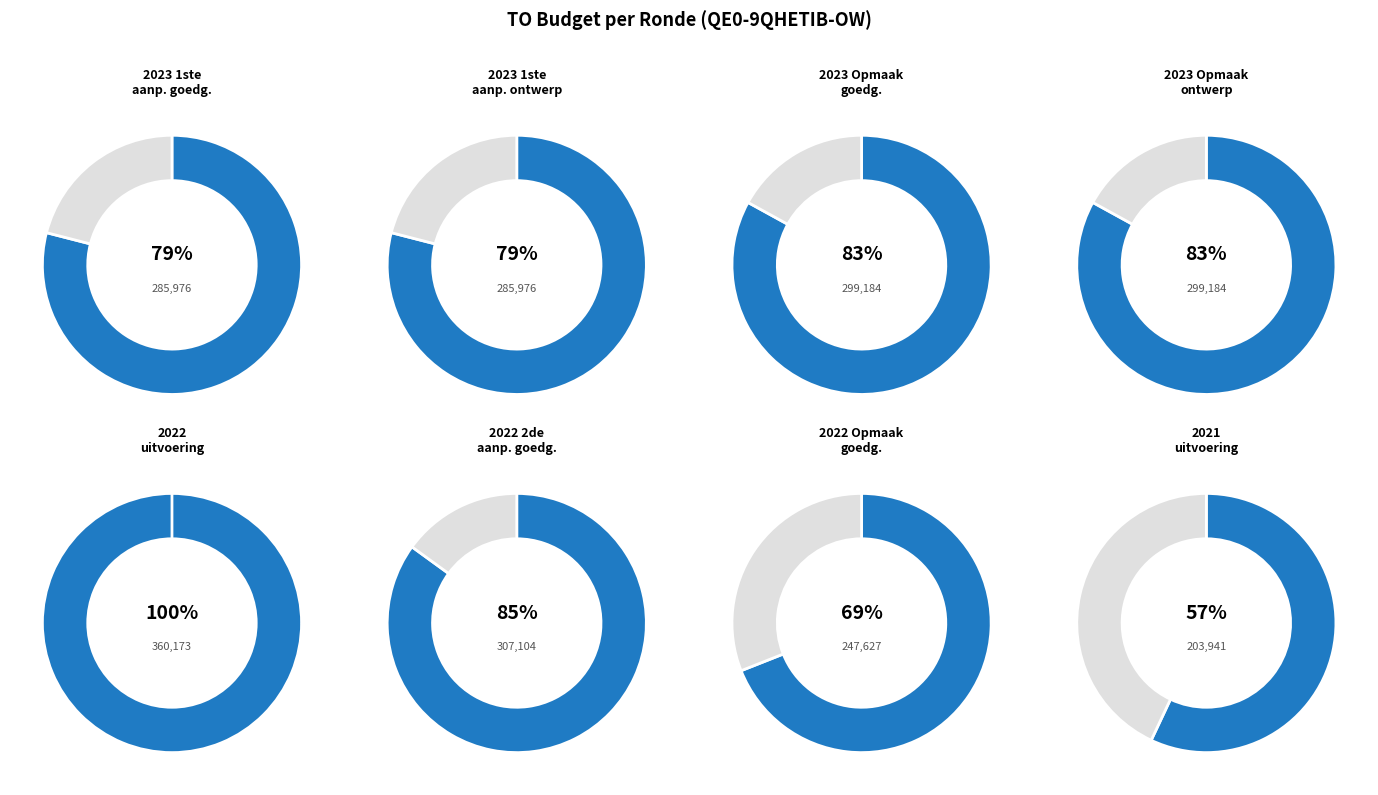

Does any single category account for the majority?

No